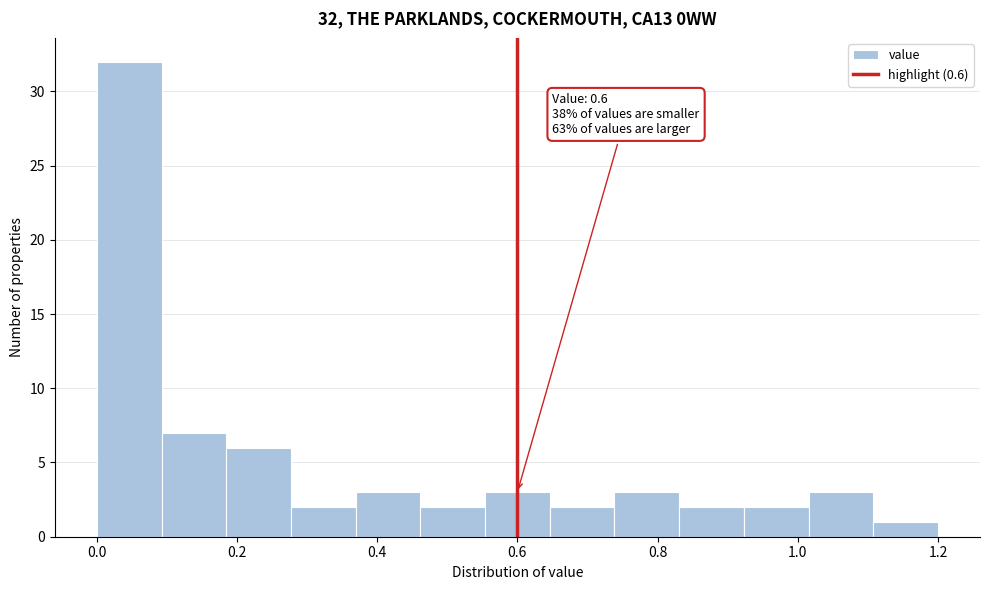

Which range on the x-axis has the tallest bar?

0.00 to 0.10